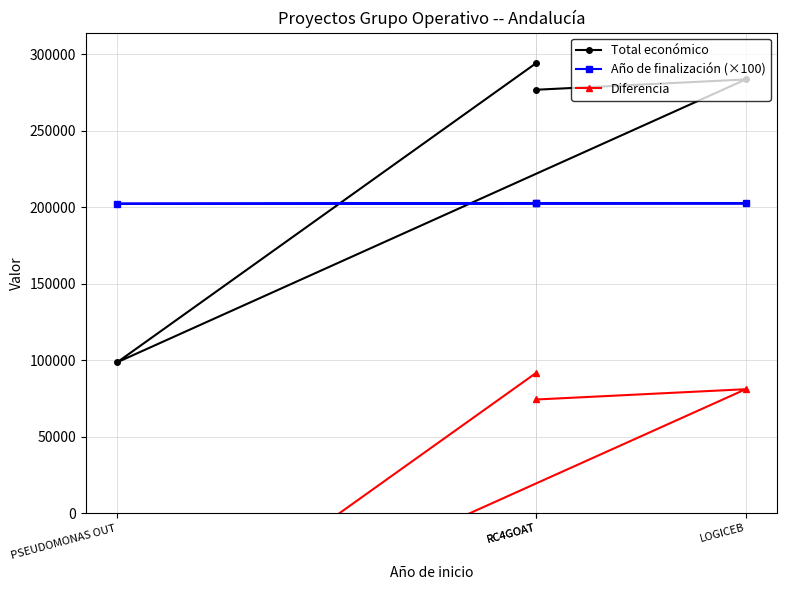

Is the value of Año de finalización (×100) at RC4GOAT greater than the value of Diferencia at RC4GOAT?

Yes